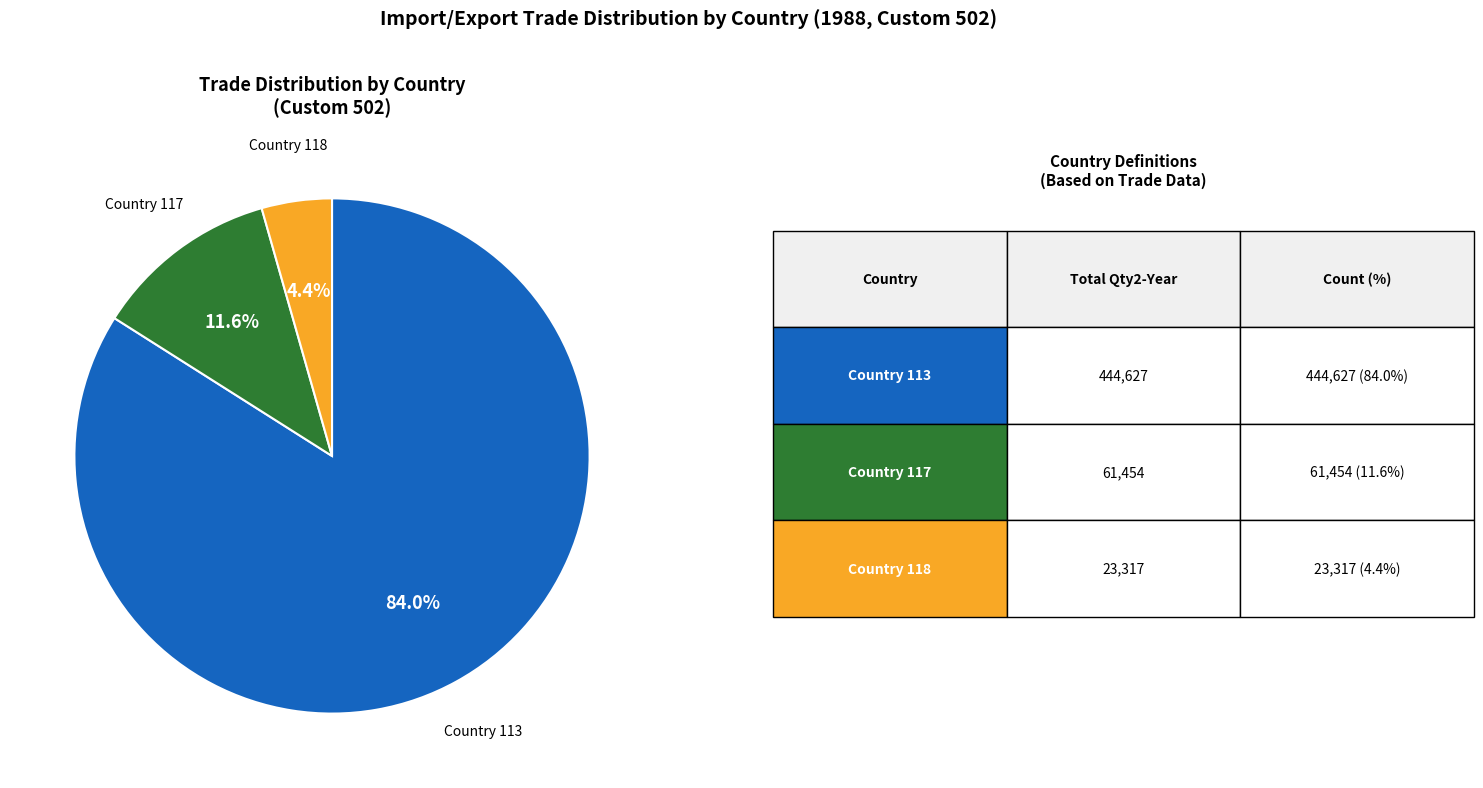

How many slices are in this pie chart?

3